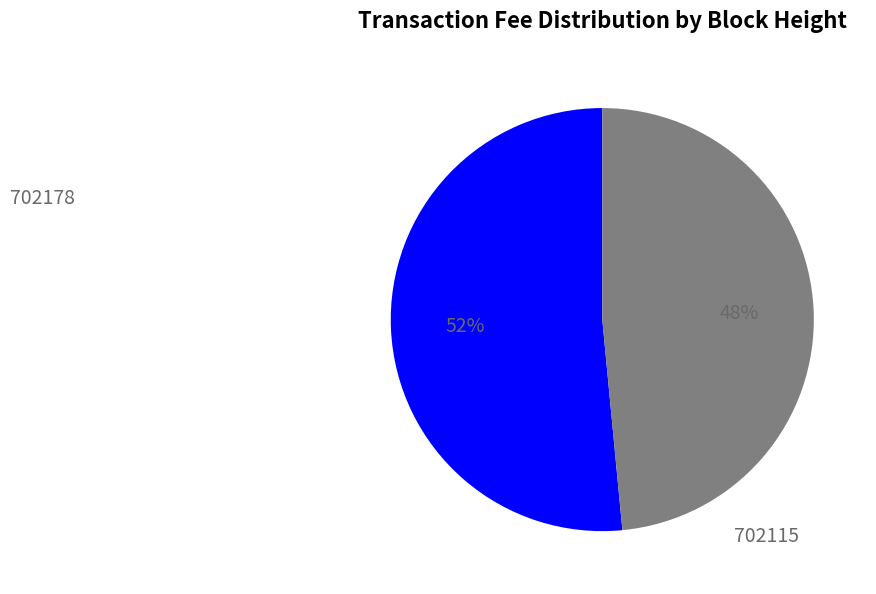

How many slices are in this pie chart?

2